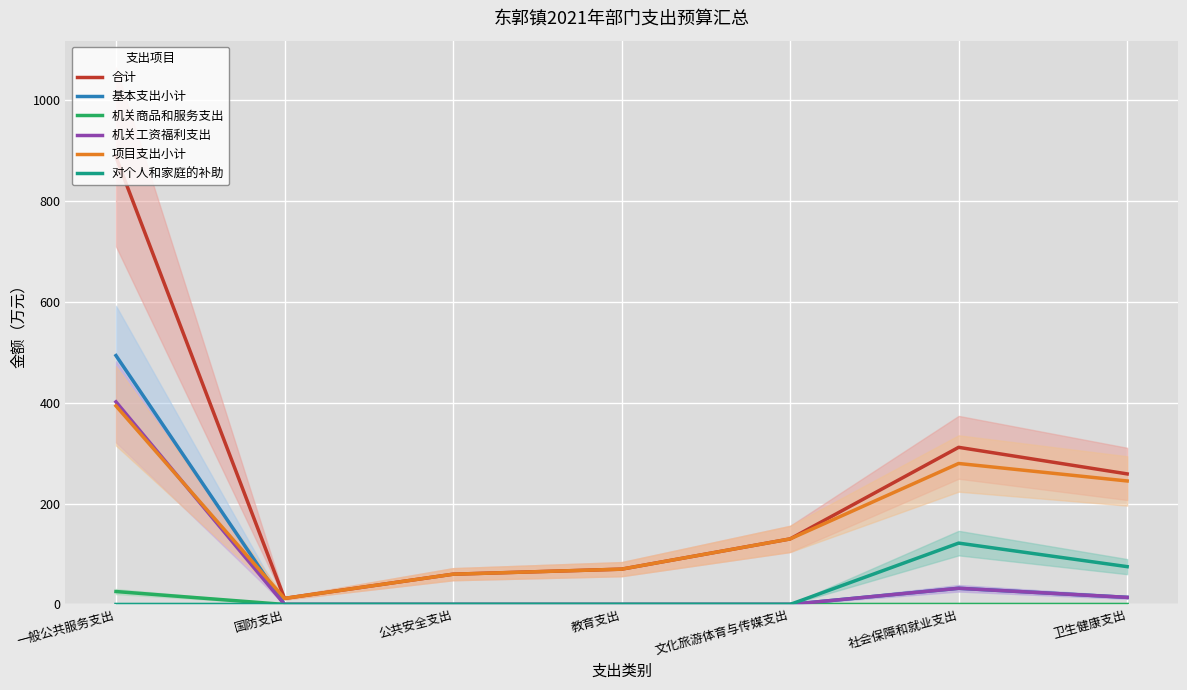

At which category does the chart reach its minimum across all series?

国防支出